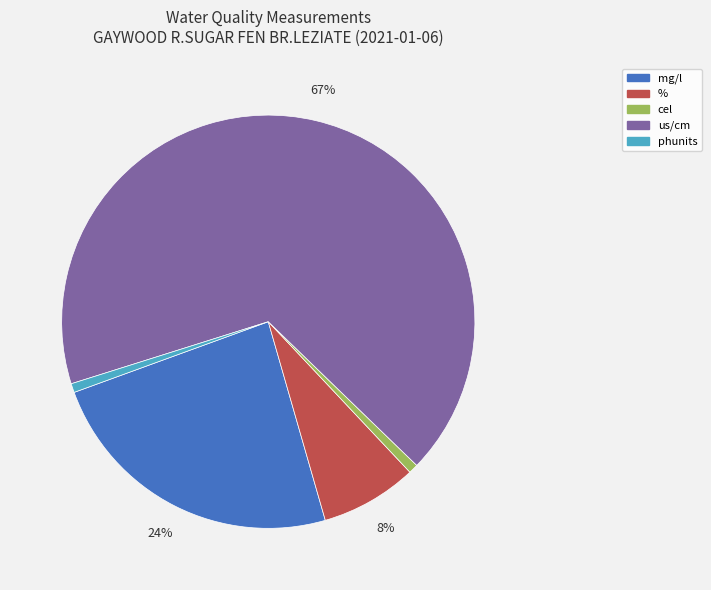

Count the number of slices in the pie.

5